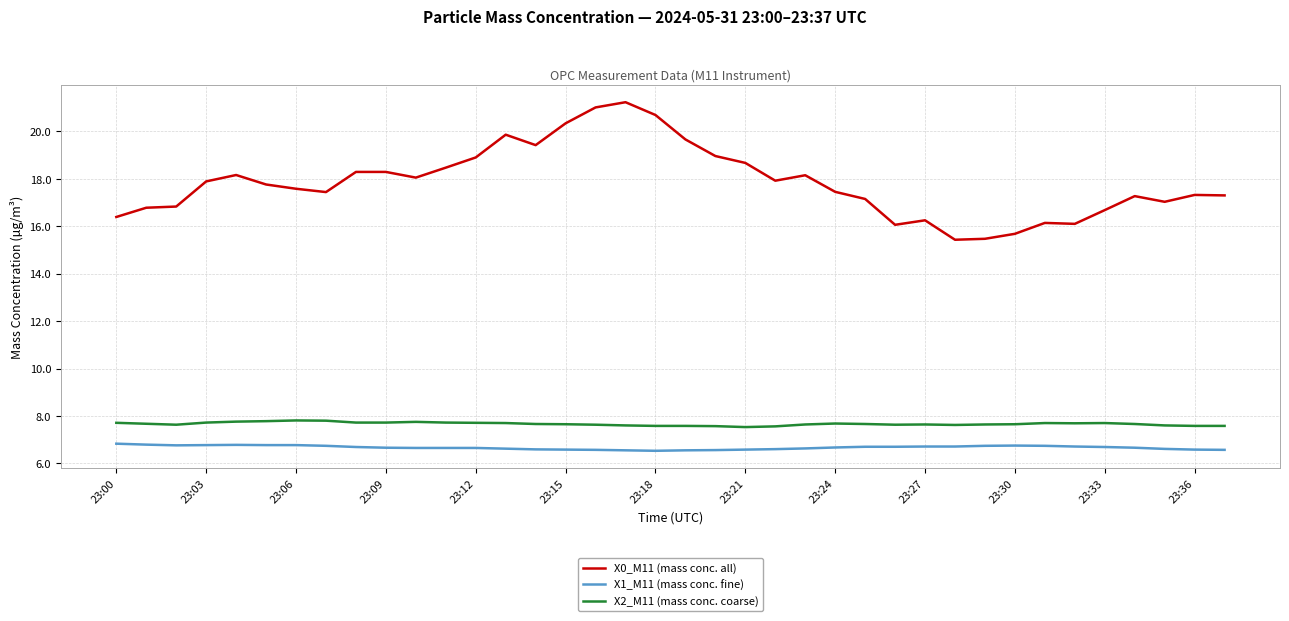

What is the maximum value for X1_M11 (mass conc. fine)?

6.8